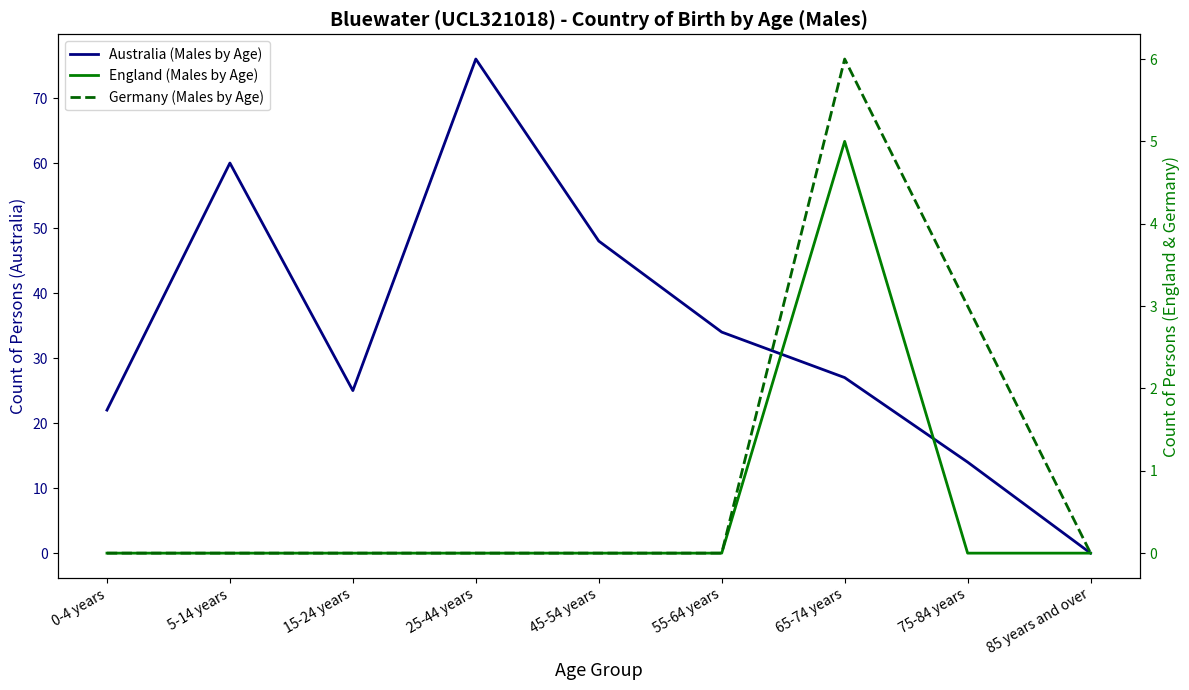

Reading left to right, what are all the values shown in this chart?

Australia (Males by Age): 22	60	25	76	48	34	27	14	0
England (Males by Age): 0	0	0	0	0	0	5	0	0
Germany (Males by Age): 0	0	0	0	0	0	6	3	0